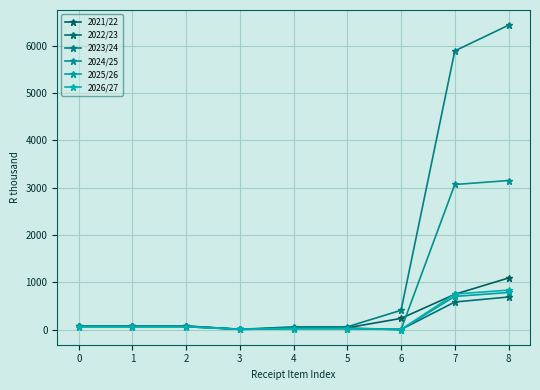

What is the difference between the highest and lowest values at 4?

37